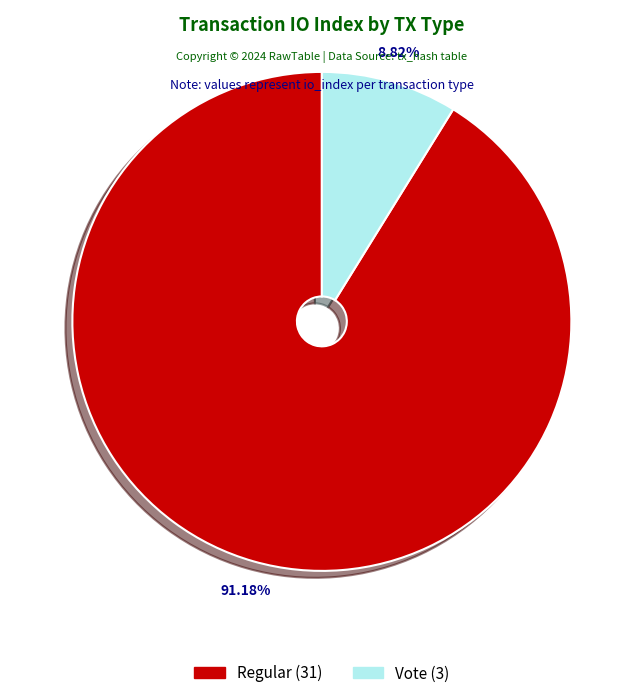

Does any single category account for the majority?

Yes